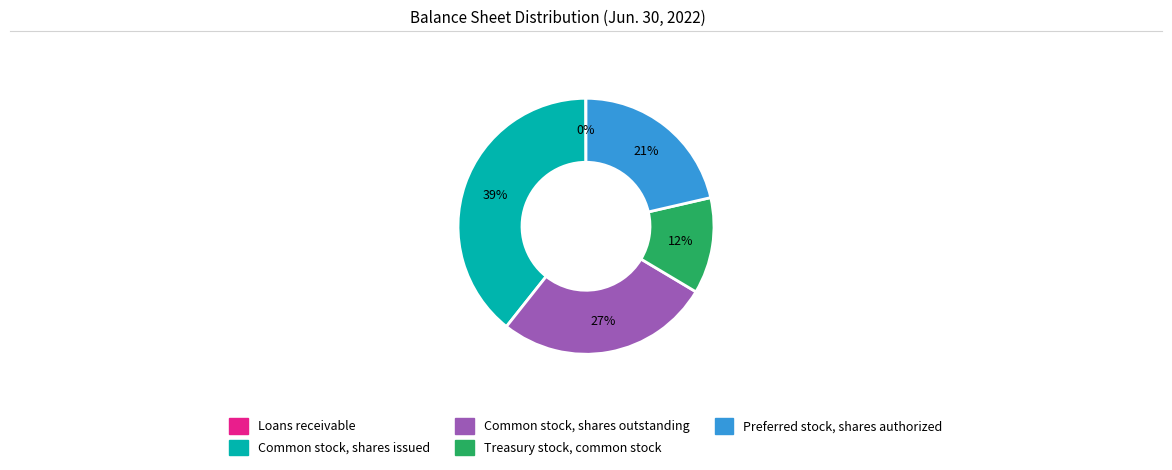

To the nearest percent, what portion does Preferred stock, shares authorized represent?

21%